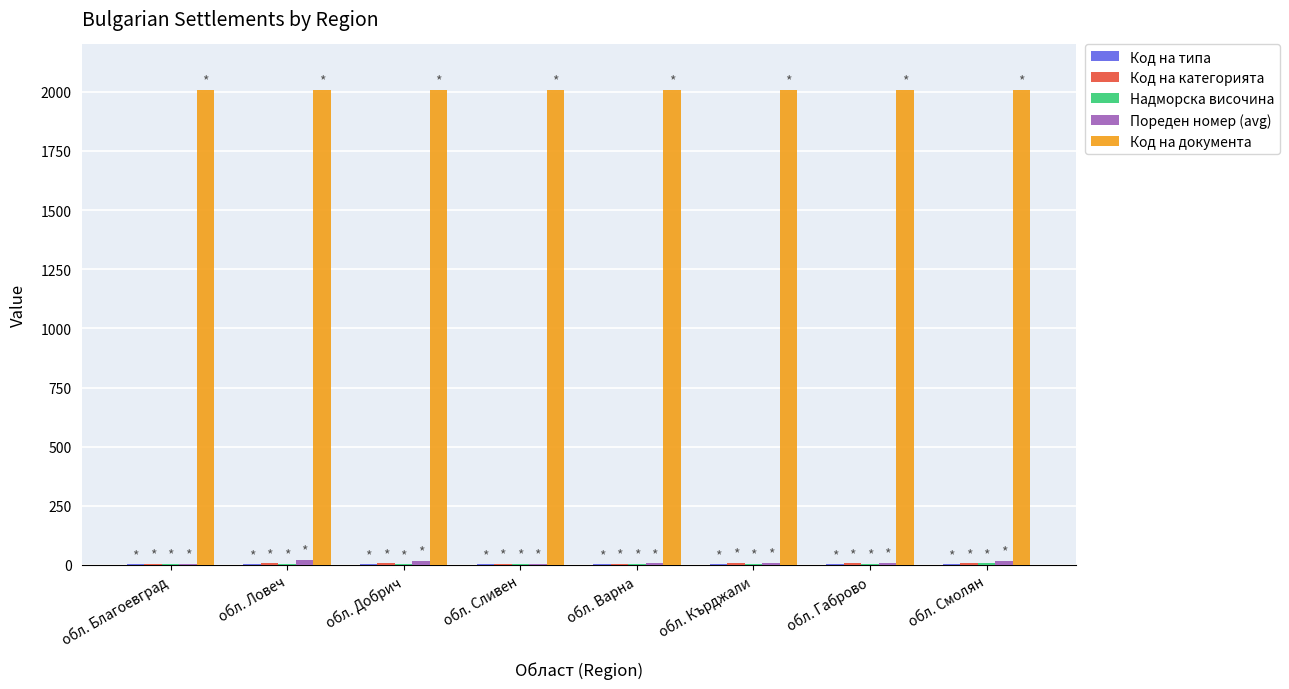

What is the greatest value displayed?

2007.0